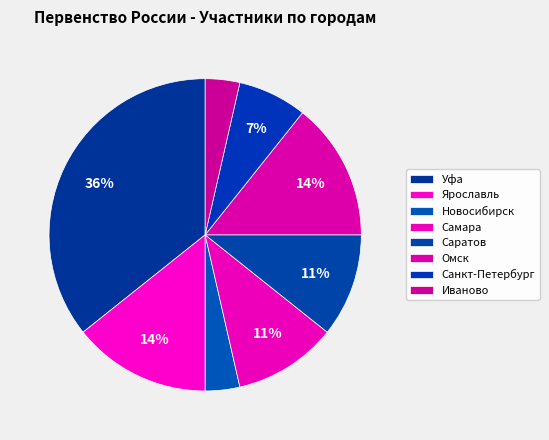

To the nearest percent, what is the average slice percentage?

12%